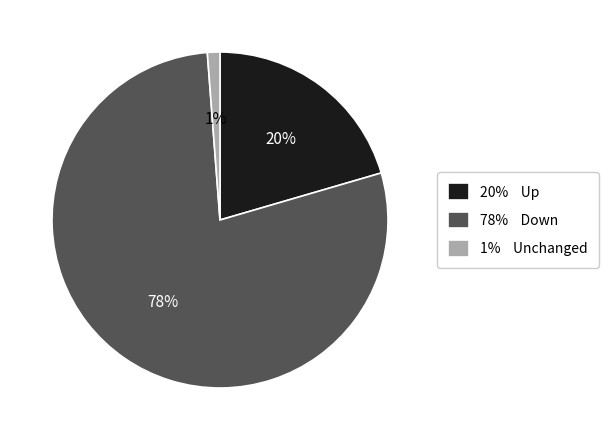

Is there a majority slice in this chart?

Yes